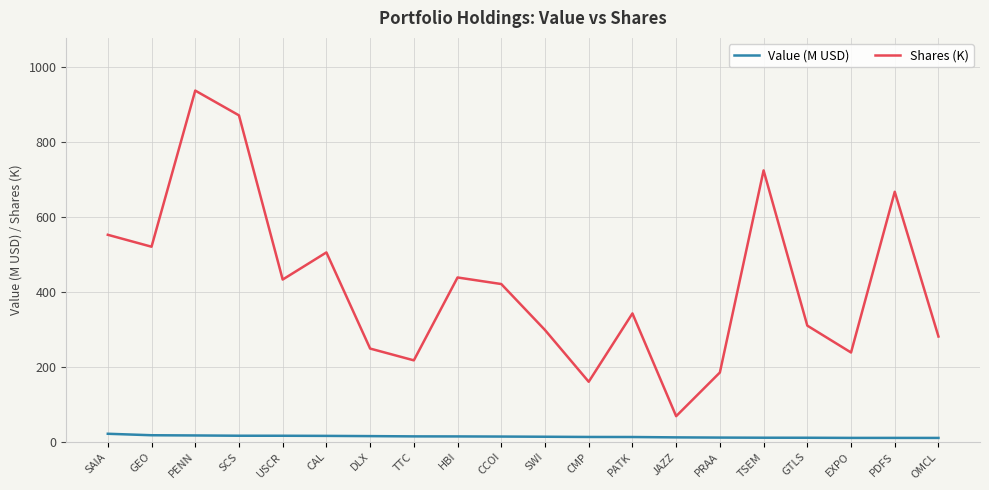

Rank the series by their average value, from lowest to highest.

Value (M USD), Shares (K)